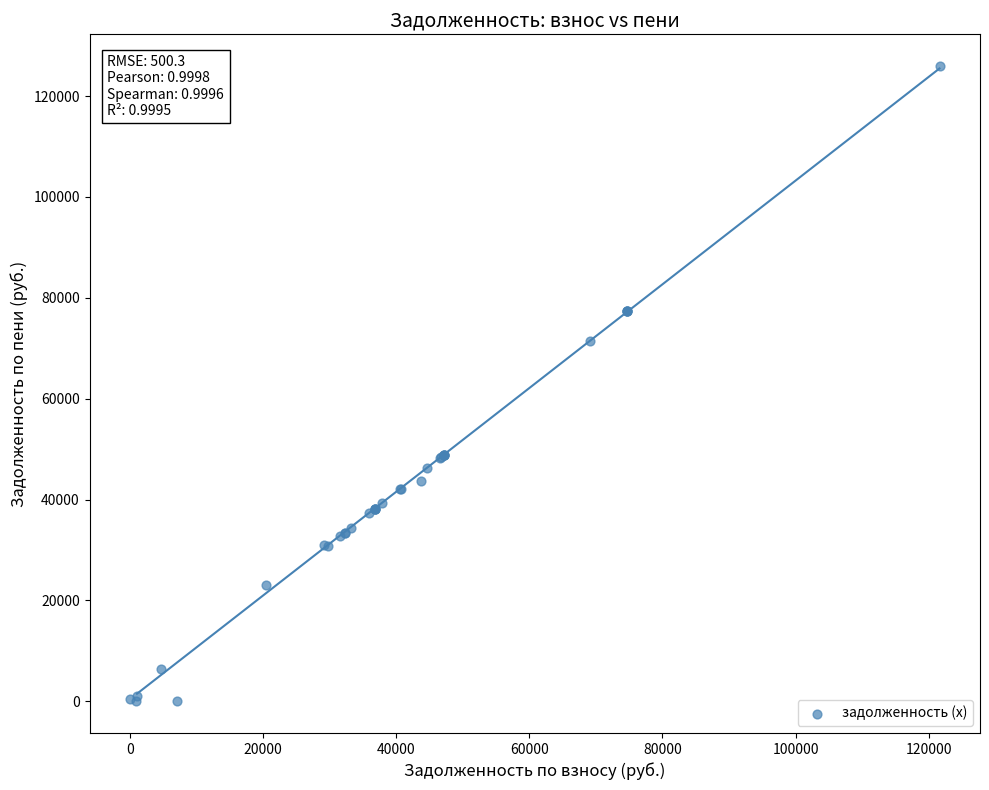

What Y value in the scatter plot is closest to 62974?

71530.6